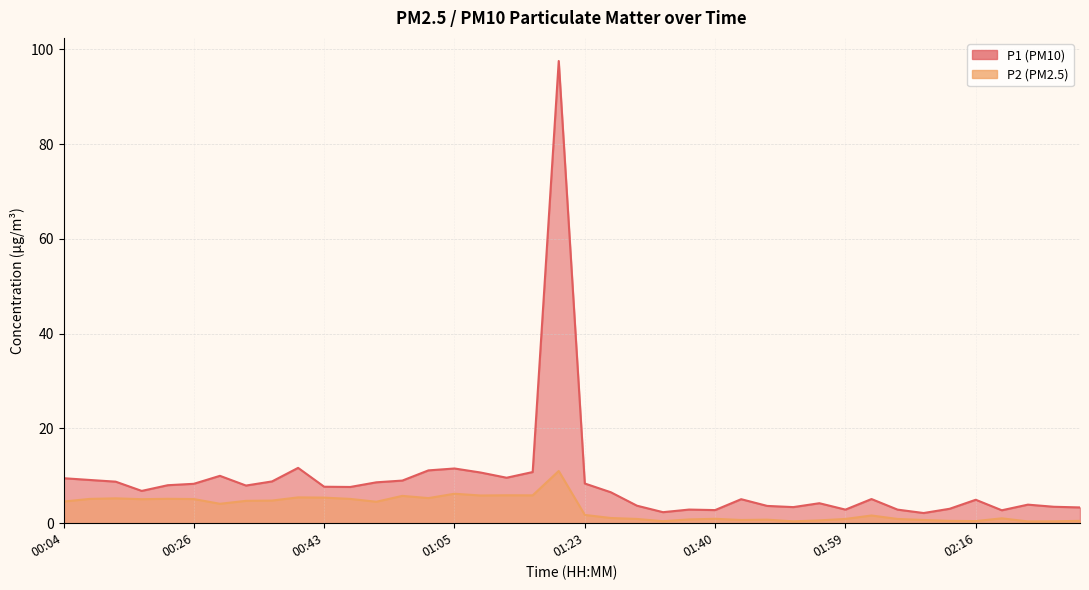

True or false: P1 has a value of 15.6 at 00:04.

False